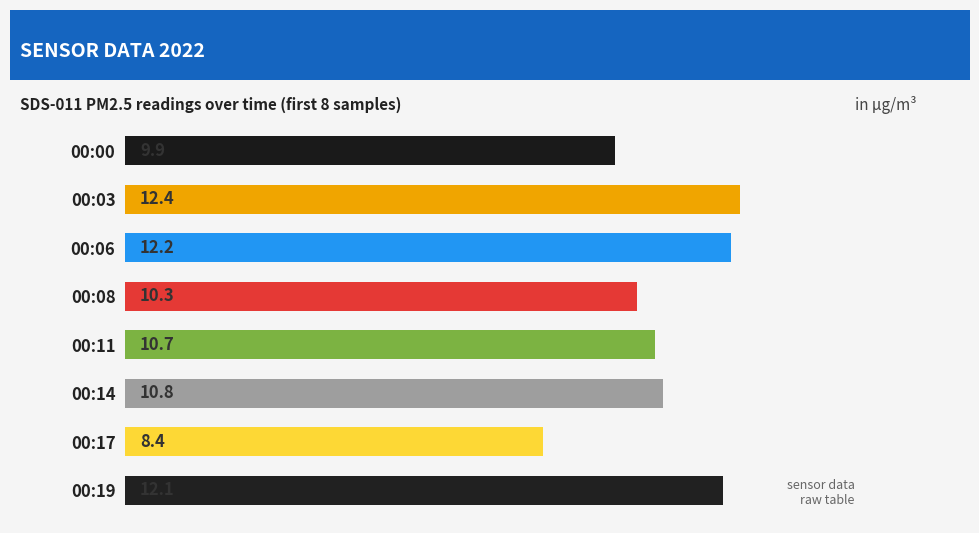

What is the greatest value displayed?

12.4